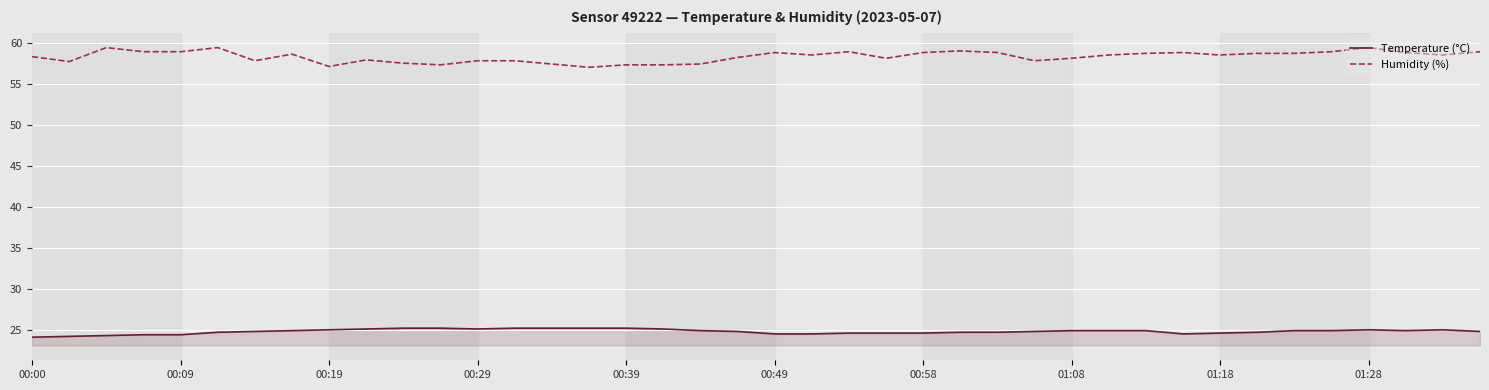

Which series has the largest range (max minus min)?

Humidity (%)